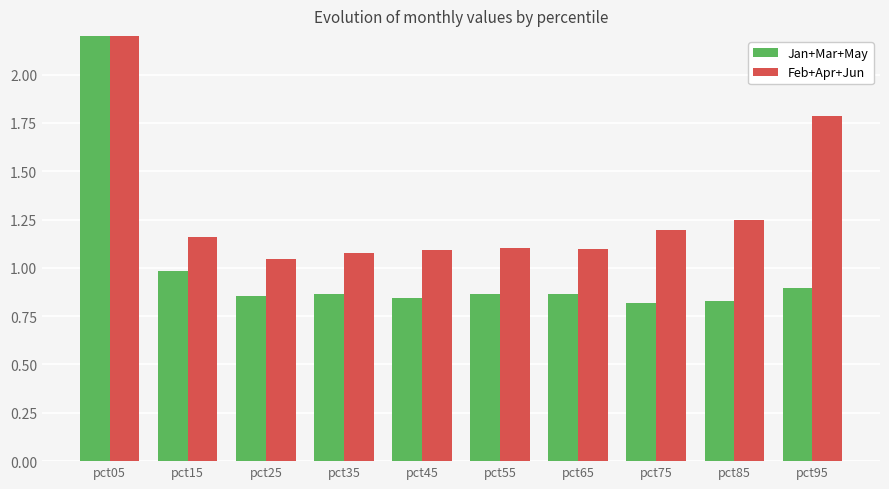

What is the value of the Jan+Mar+May bar at the 1st from the left?

3.7